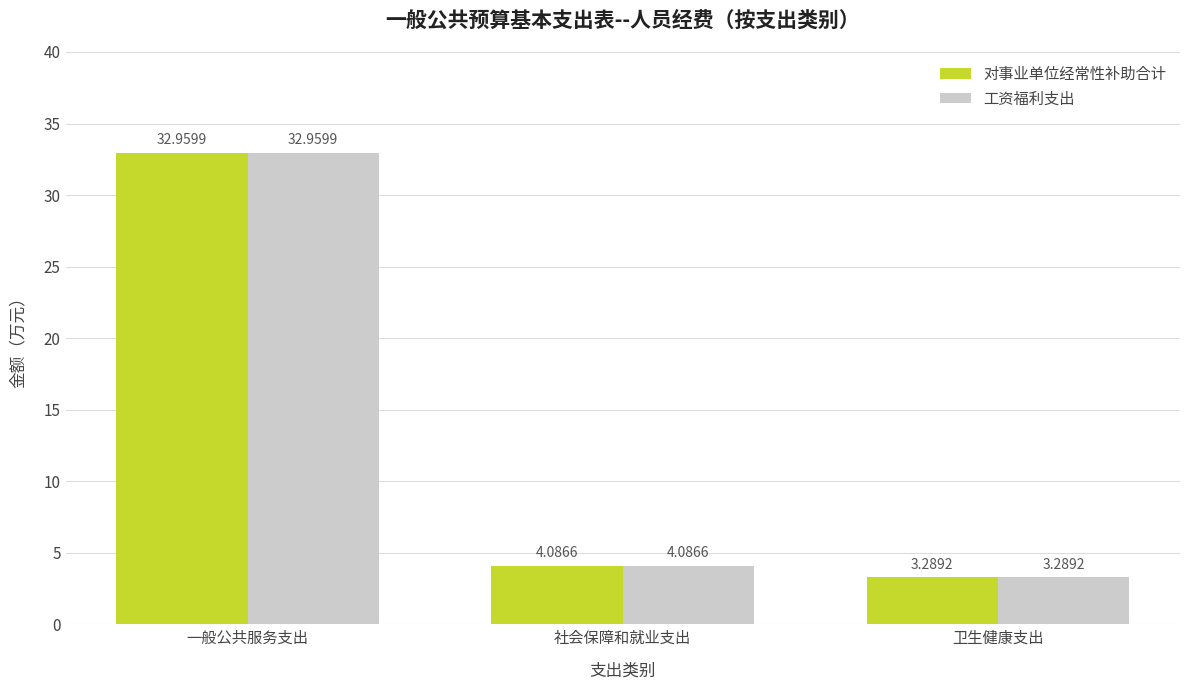

At which category is the sum across all series the highest?

一般公共服务支出